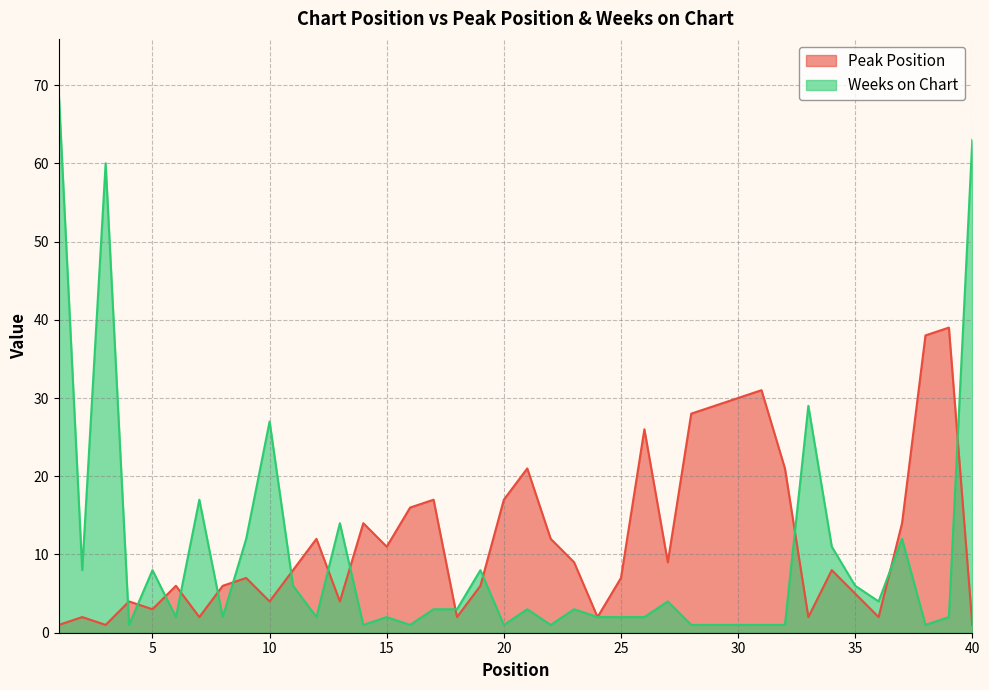

What is the minimum value for Peak Position?

1